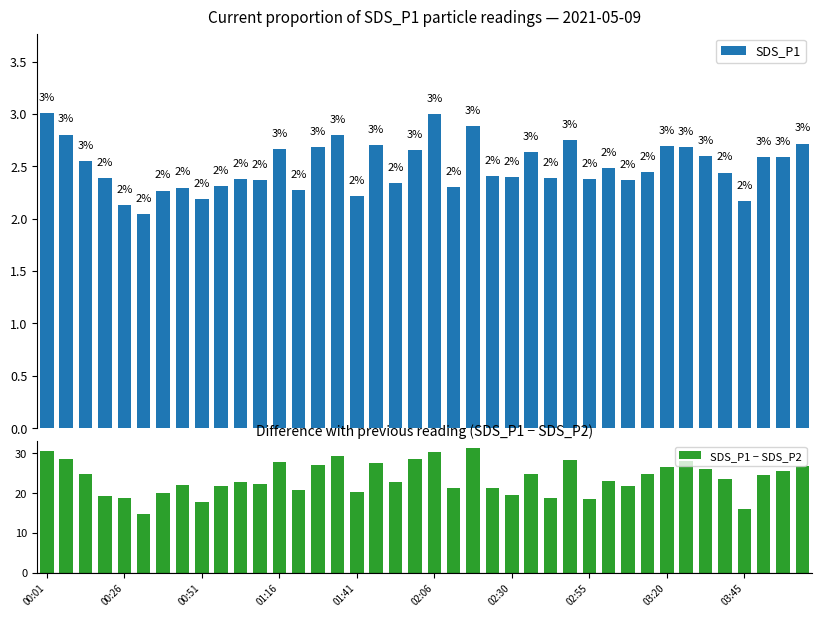

What is the average value of the SDS_P1 series?

2.5